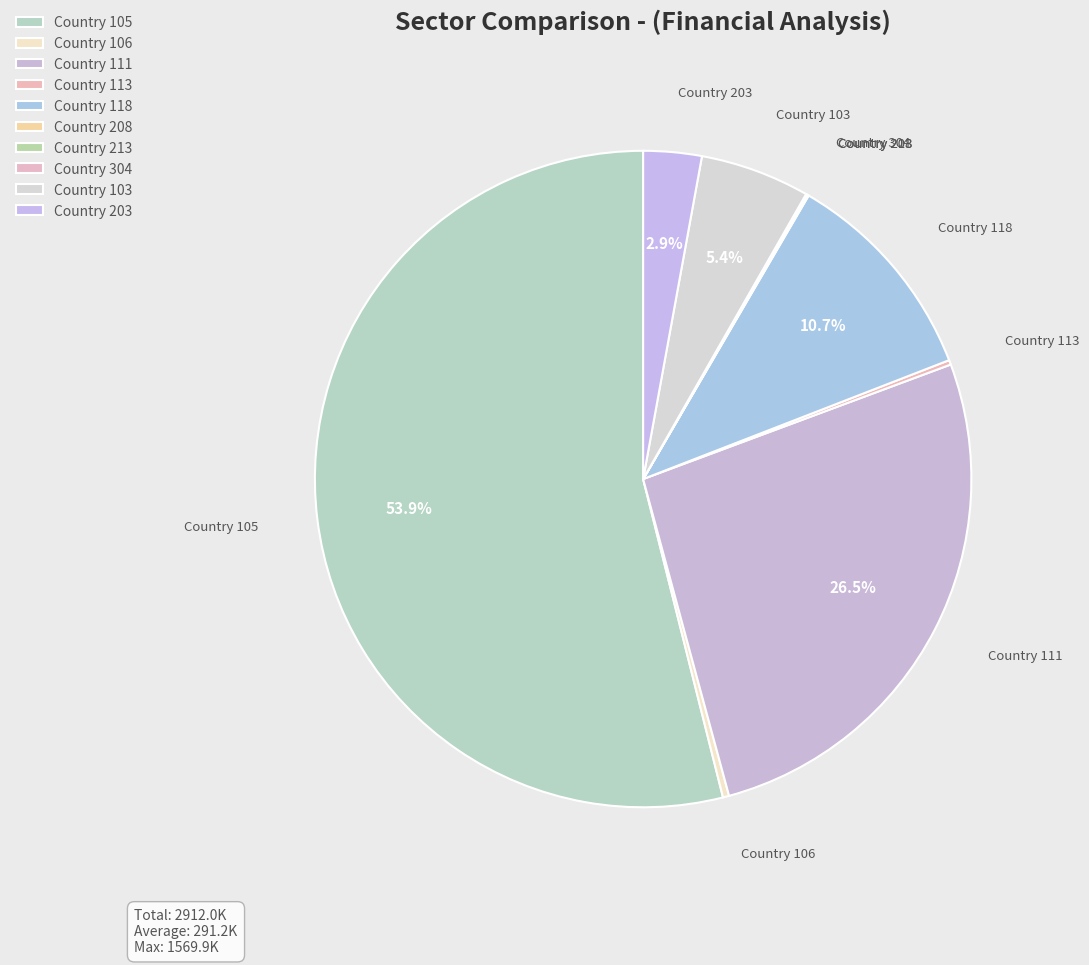

Which slice is the smallest?

Country 213